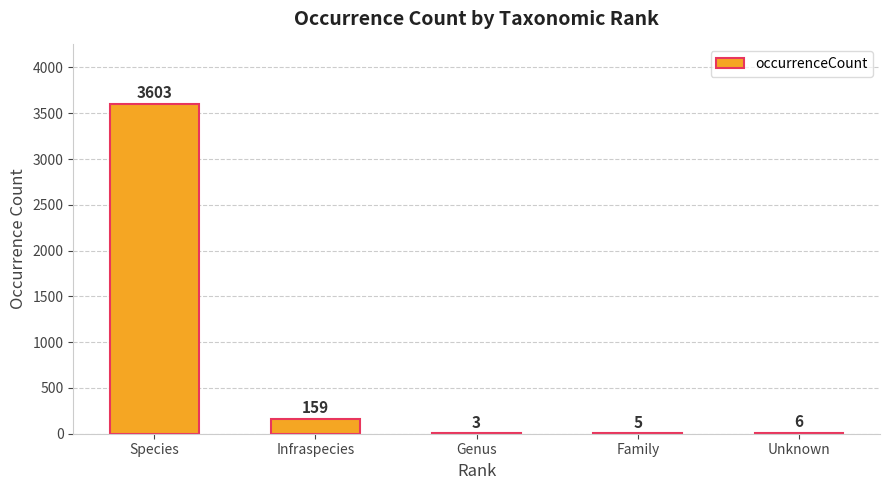

Reading left to right, extract all data points from this chart.

3603	159	3	5	6